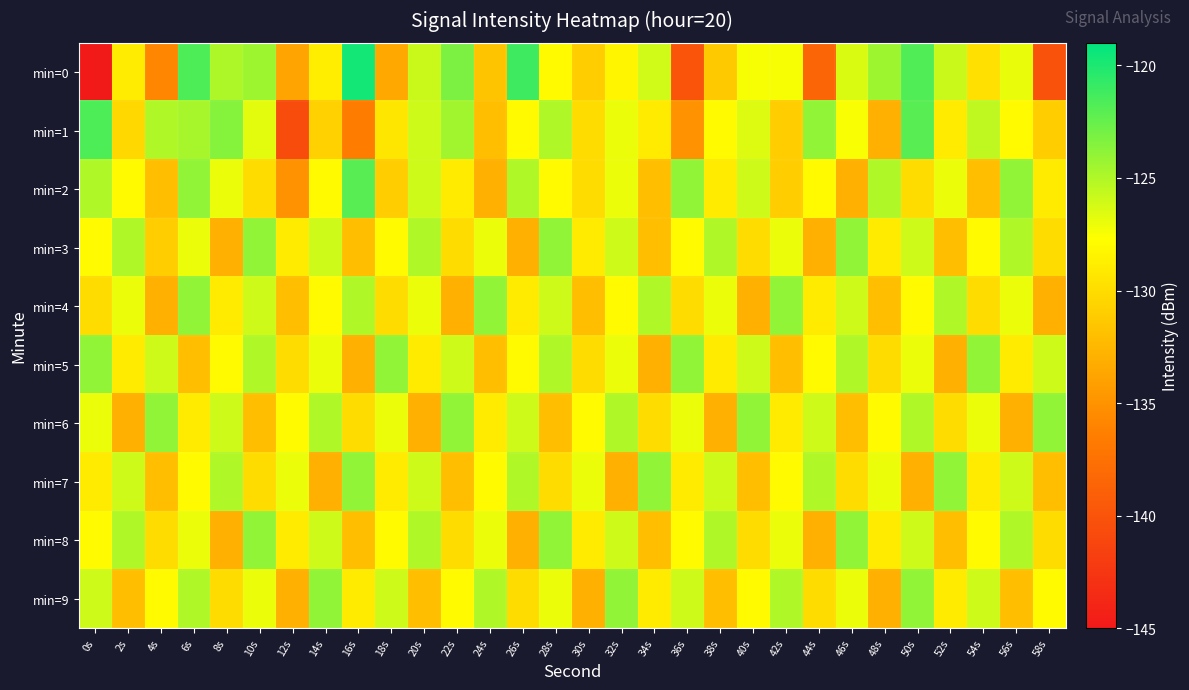

At which category is the sum across all series the highest?

6s